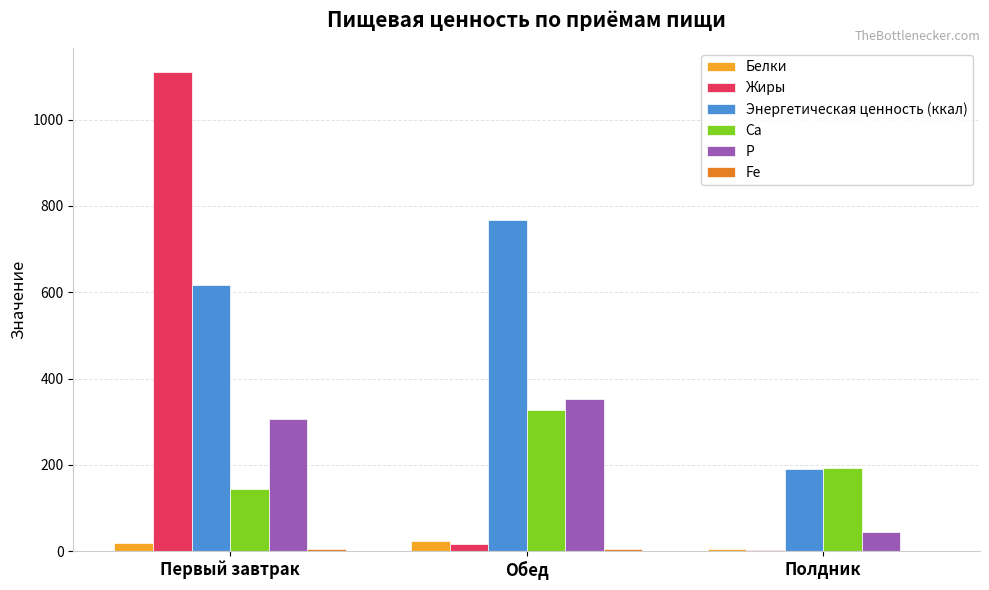

How many values in the P series exceed 307?

2